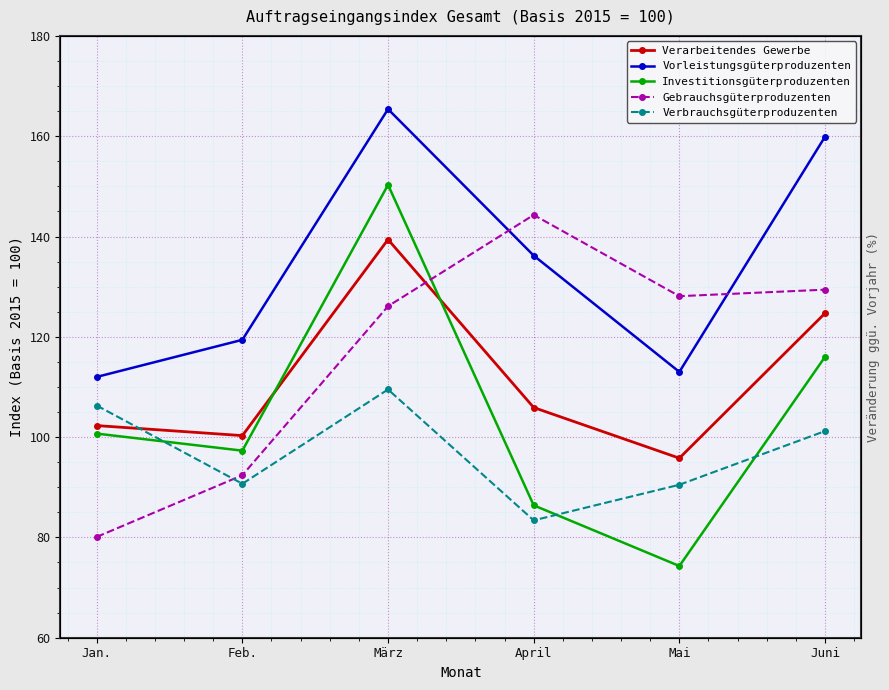

Where is the first local maximum for Vorleistungsgüterproduzenten?

März